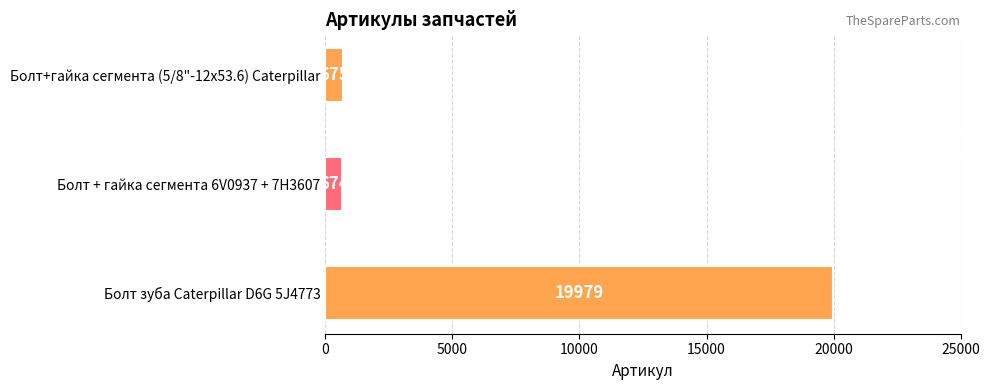

Which has a higher value, Болт + гайка сегмента 6V0937 + 7H3607 or Болт+гайка сегмента (5/8"-12х53.6) Caterpillar?

Болт+гайка сегмента (5/8"-12х53.6) Caterpillar